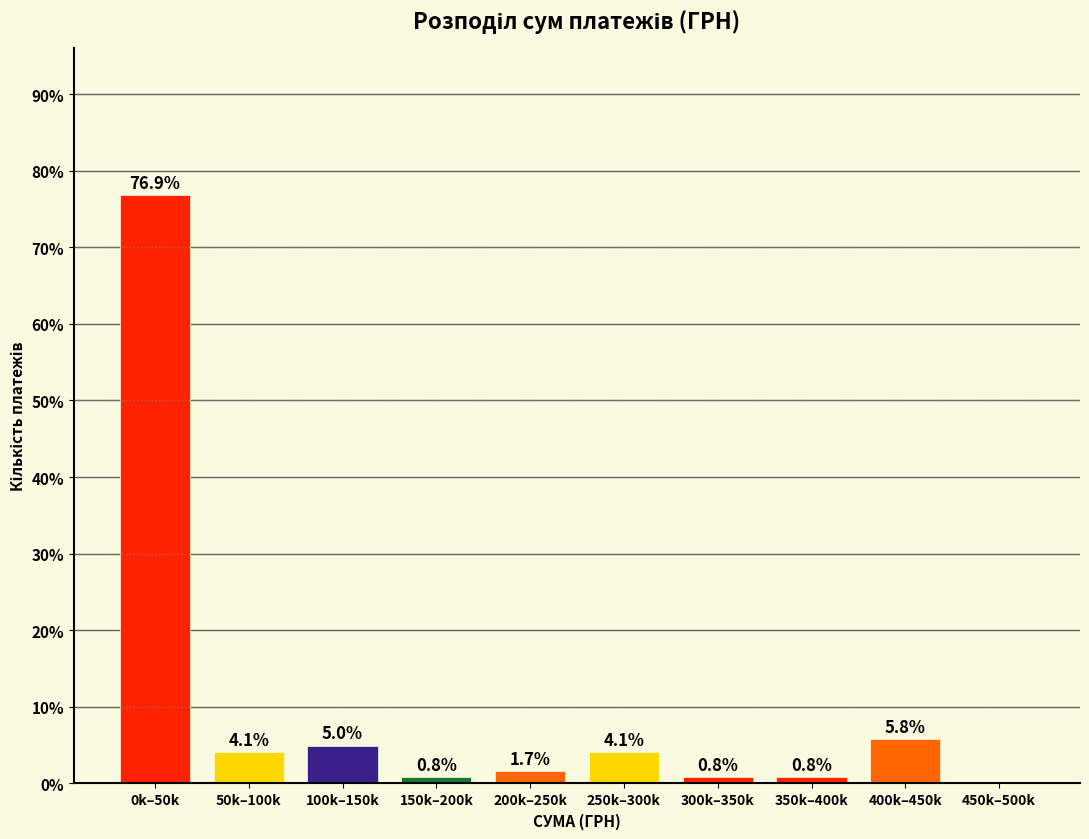

Reading left to right, what are all the values shown in this chart?

0k–50k=76.9	50k–100k=4.1	100k–150k=5.0	150k–200k=0.8	200k–250k=1.7	250k–300k=4.1	300k–350k=0.8	350k–400k=0.8	400k–450k=5.8	450k–500k=0.0